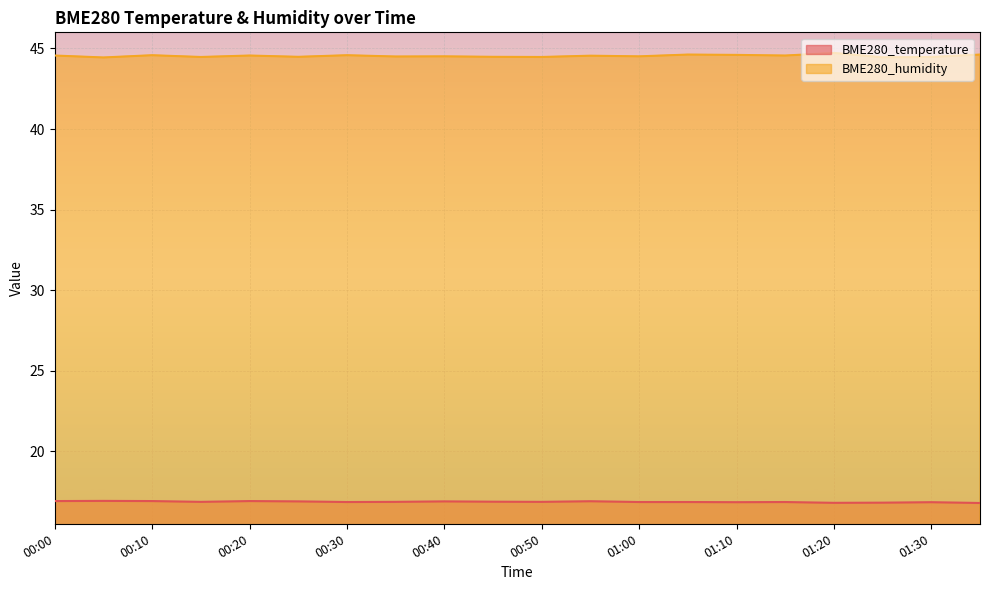

At which category does BME280_humidity reach its first local peak?

00:10